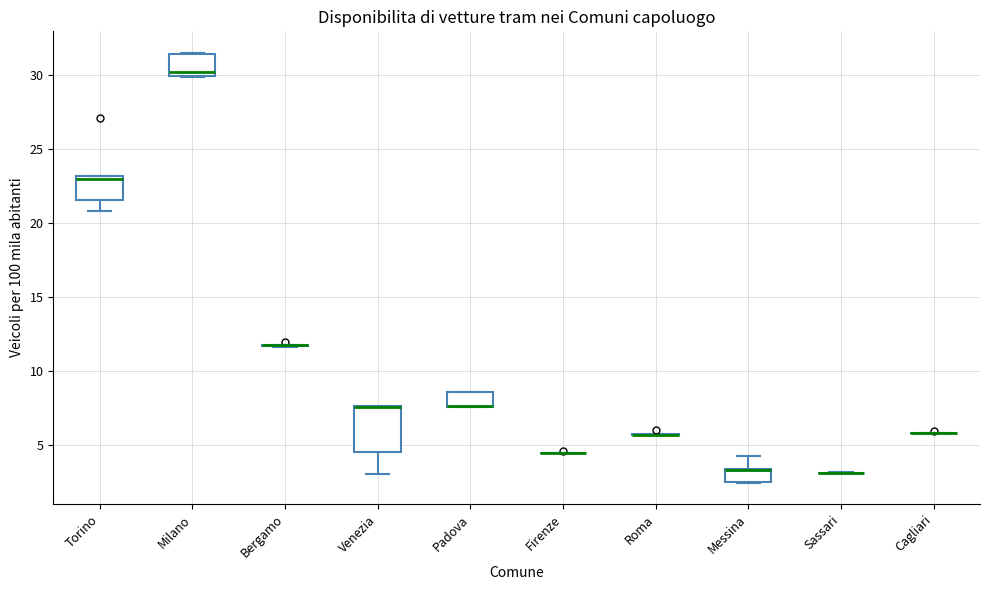

Comparing the boxes themselves (not the whiskers), which one is the tallest?

Venezia